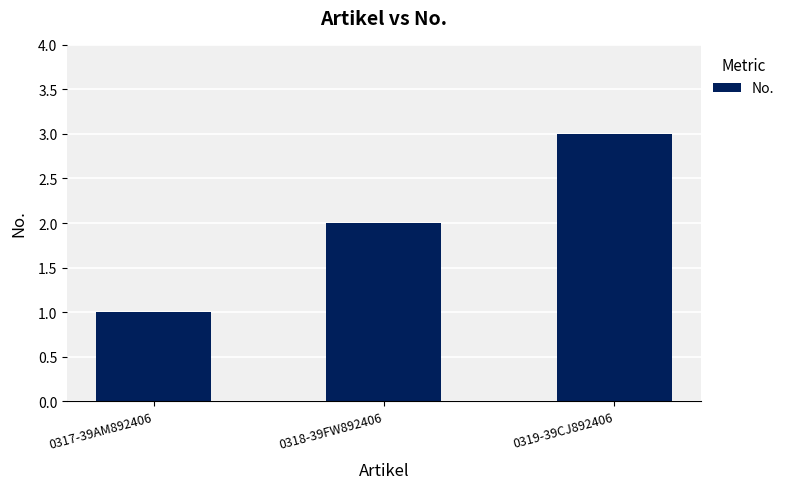

What is the minimum value shown in the chart?

1